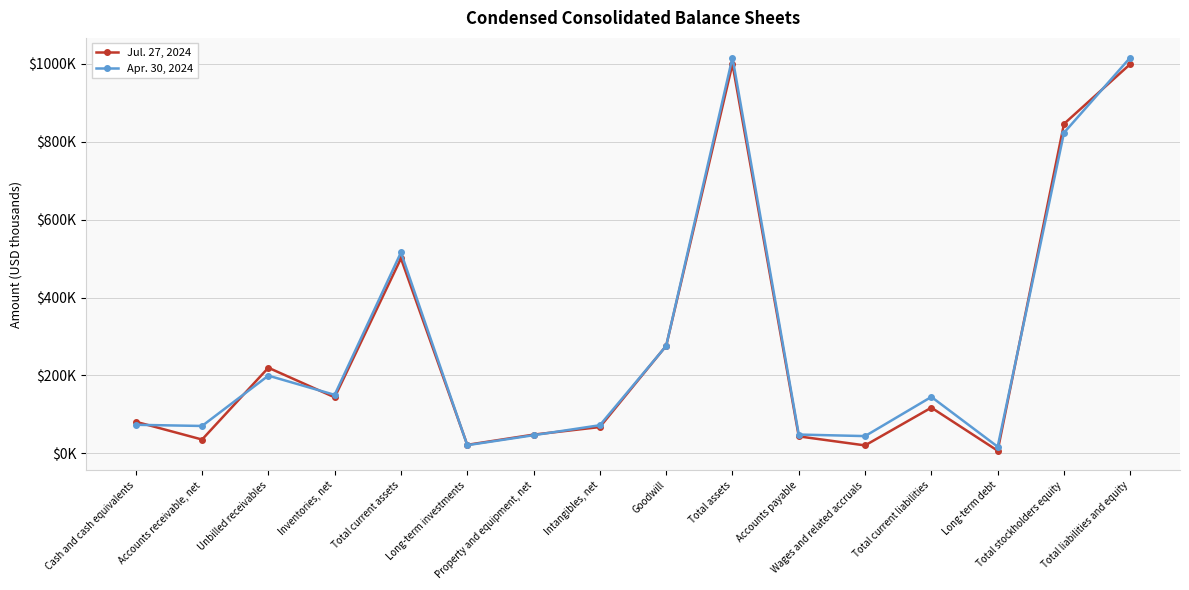

What is the label of the 9th point from the right?

Intangibles, net